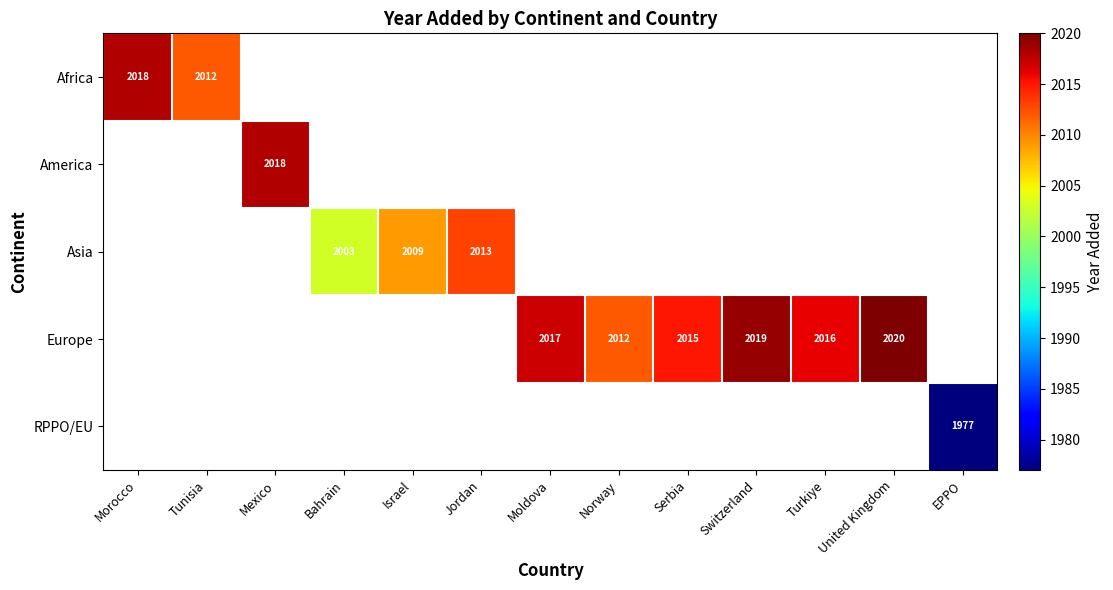

True or false: Europe has a value of 2016 at Turkiye.

True